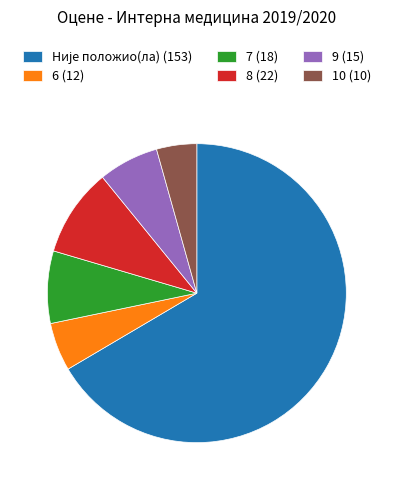

Does 10 (10) account for over 50% of the chart?

No